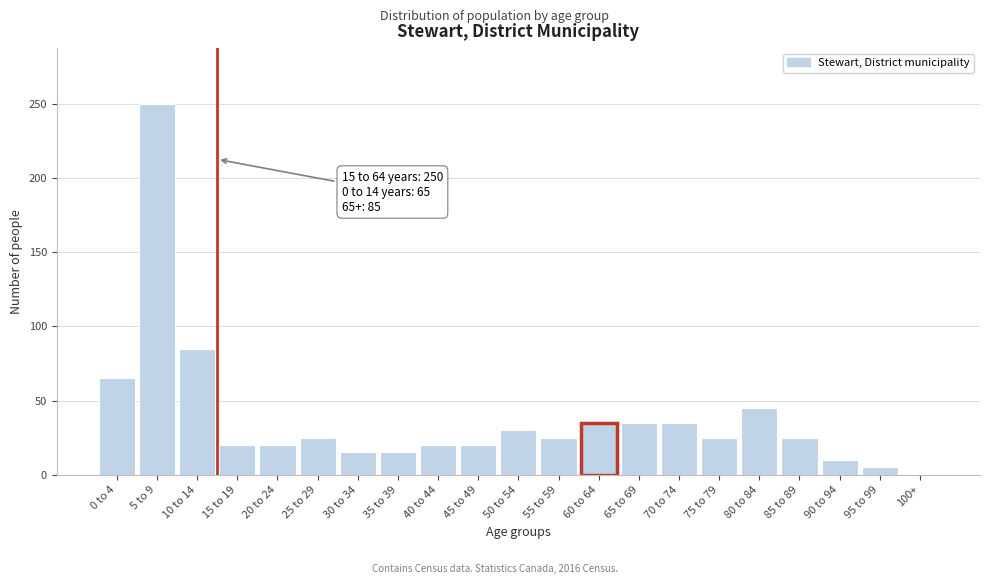

Reading left to right, what are all the values shown in this chart?

0 to 4=65	5 to 9=250	10 to 14=85	15 to 19=20	20 to 24=20	25 to 29=25	30 to 34=15	35 to 39=15	40 to 44=20	45 to 49=20	50 to 54=30	55 to 59=25	60 to 64=35	65 to 69=35	70 to 74=35	75 to 79=25	80 to 84=45	85 to 89=25	90 to 94=10	95 to 99=5	100+=0